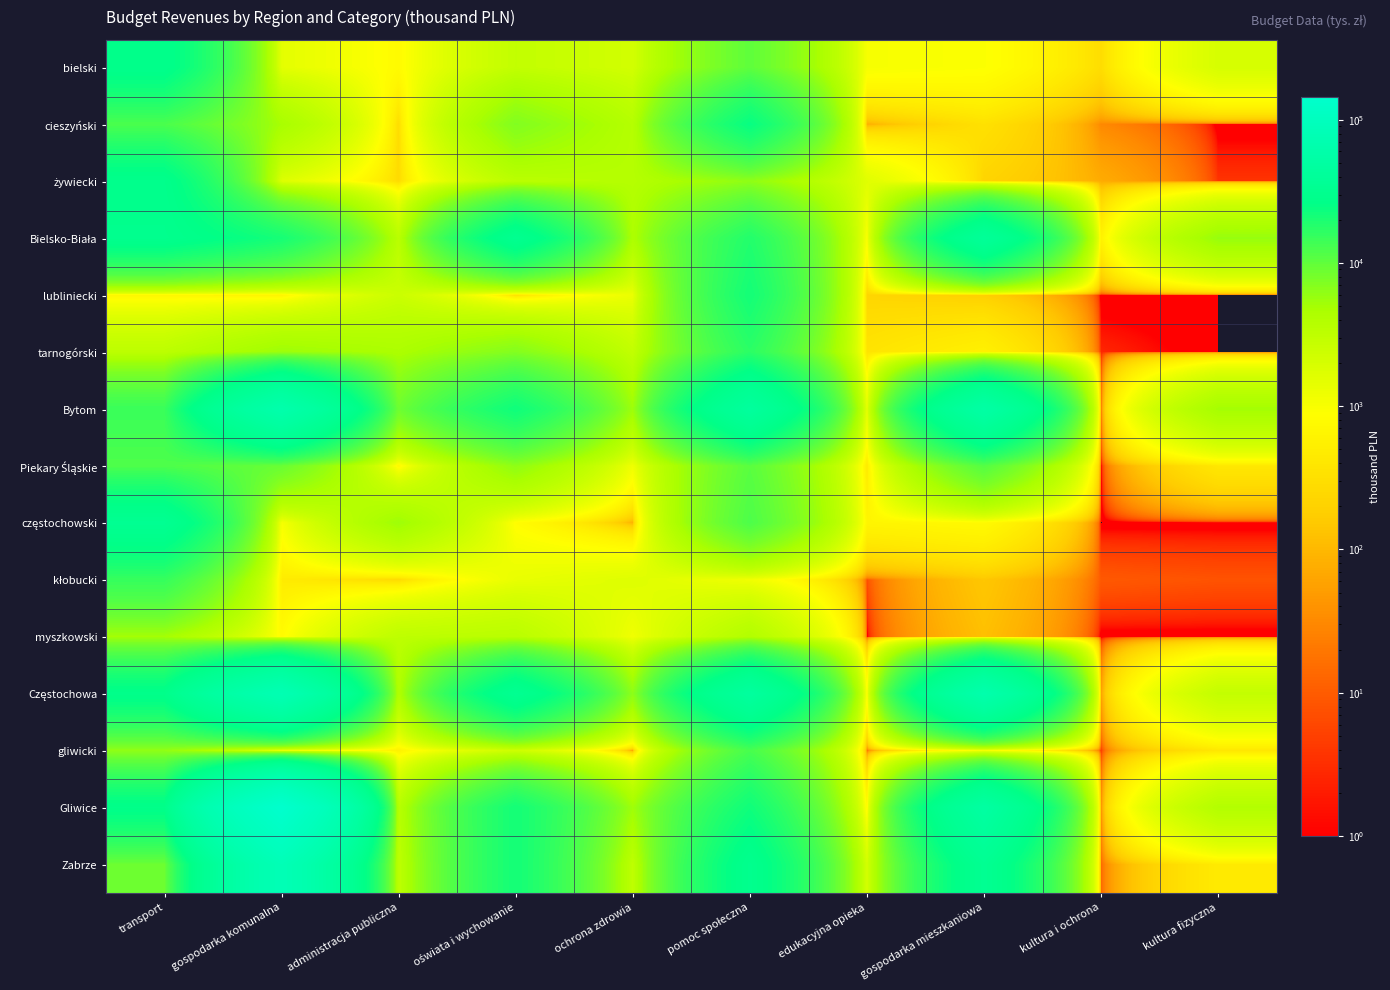

At how many categories does at least one series exceed 18650?

5